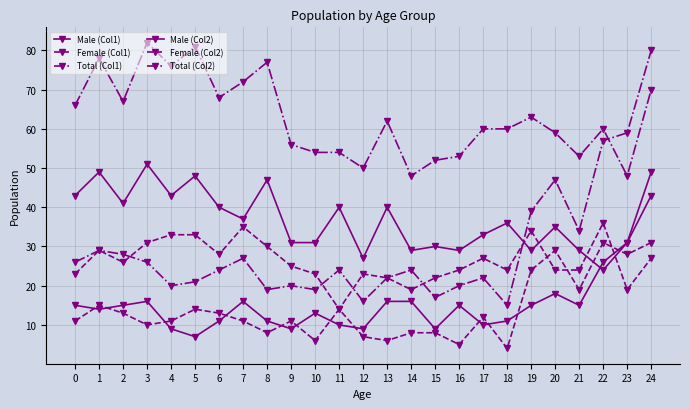

Reading right to left, list all the values displayed in this chart.

Male (Col1): 24=49	23=31	22=26	21=15	20=18	19=15	18=11	17=10	16=15	15=9	14=16	13=16	12=9	11=10	10=13	9=9	8=11	7=16	6=11	5=7	4=9	3=16	2=15	1=14	0=15
Female (Col1): 24=31	23=28	22=31	21=19	20=29	19=24	18=4	17=12	16=5	15=8	14=8	13=6	12=7	11=14	10=6	9=11	8=8	7=11	6=13	5=14	4=11	3=10	2=13	1=15	0=11
Total (Col1): 24=80	23=59	22=57	21=34	20=47	19=39	18=15	17=22	16=20	15=17	14=24	13=22	12=16	11=24	10=19	9=20	8=19	7=27	6=24	5=21	4=20	3=26	2=28	1=29	0=26
Male (Col2): 24=43	23=31	22=24	21=29	20=35	19=29	18=36	17=33	16=29	15=30	14=29	13=40	12=27	11=40	10=31	9=31	8=47	7=37	6=40	5=48	4=43	3=51	2=41	1=49	0=43
Female (Col2): 24=27	23=19	22=36	21=24	20=24	19=34	18=24	17=27	16=24	15=22	14=19	13=22	12=23	11=14	10=23	9=25	8=30	7=35	6=28	5=33	4=33	3=31	2=26	1=29	0=23
Total (Col2): 24=70	23=48	22=60	21=53	20=59	19=63	18=60	17=60	16=53	15=52	14=48	13=62	12=50	11=54	10=54	9=56	8=77	7=72	6=68	5=81	4=76	3=82	2=67	1=78	0=66